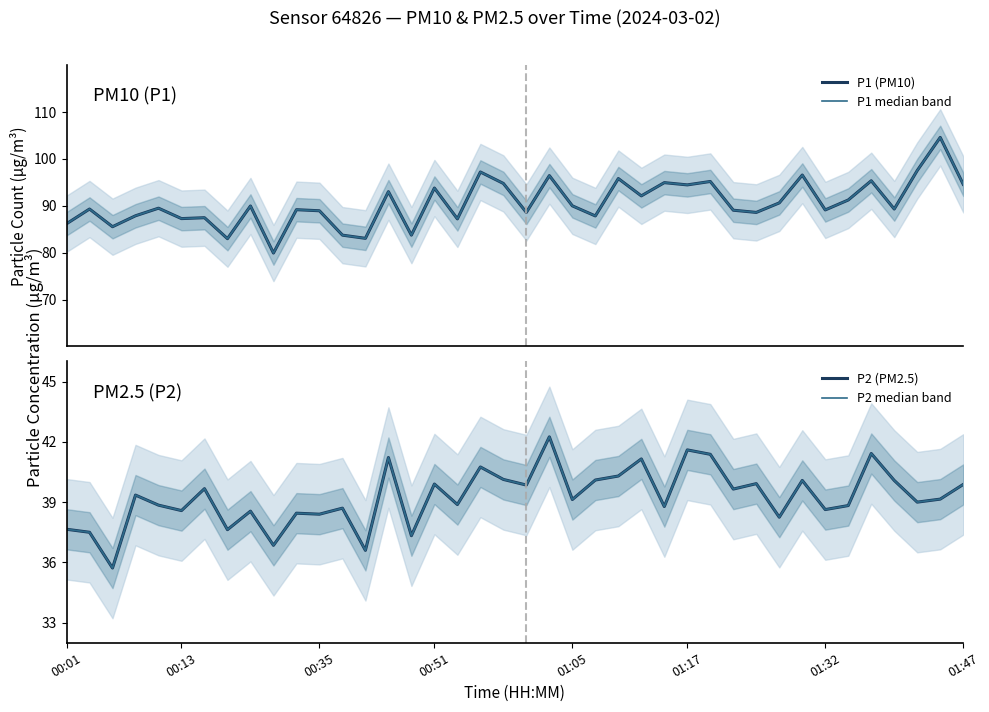

True or false: P1 median band has a value of 108.8 at 9.

False